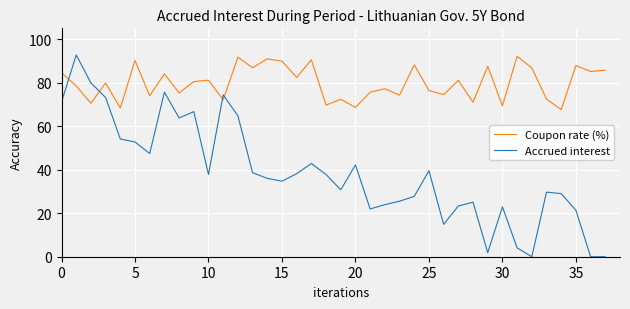

What is the difference between the maximum and minimum values in the Coupon rate (%) series?

24.5